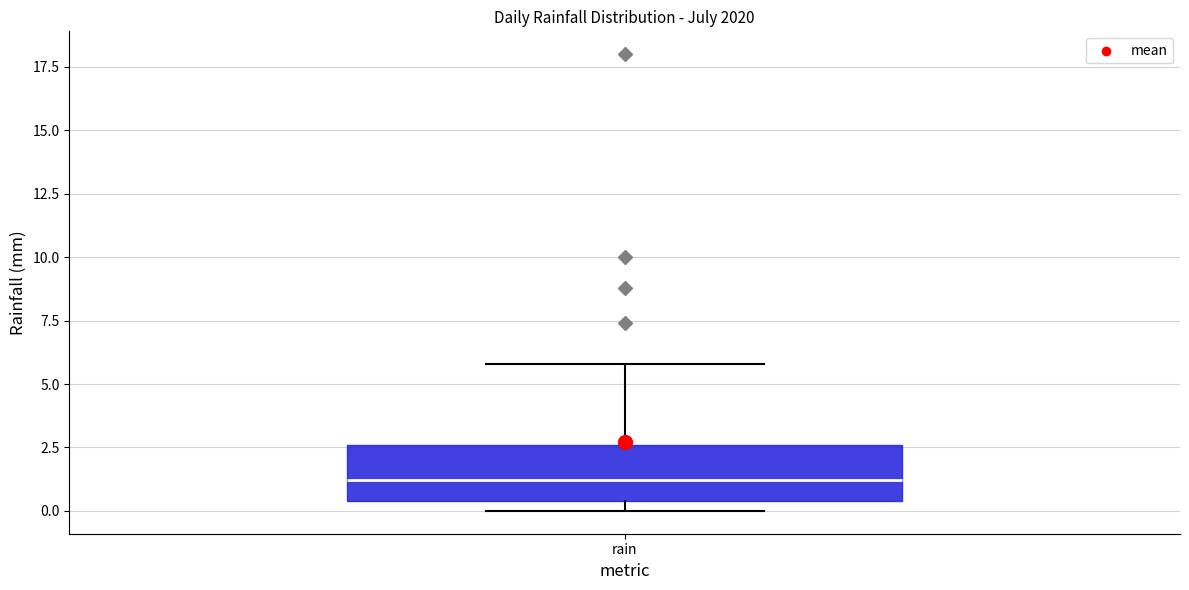

Where is the upper edge of the box for rain on the y-axis? The values are not printed on the chart, so give them approximately, as read against the axis.

2.5